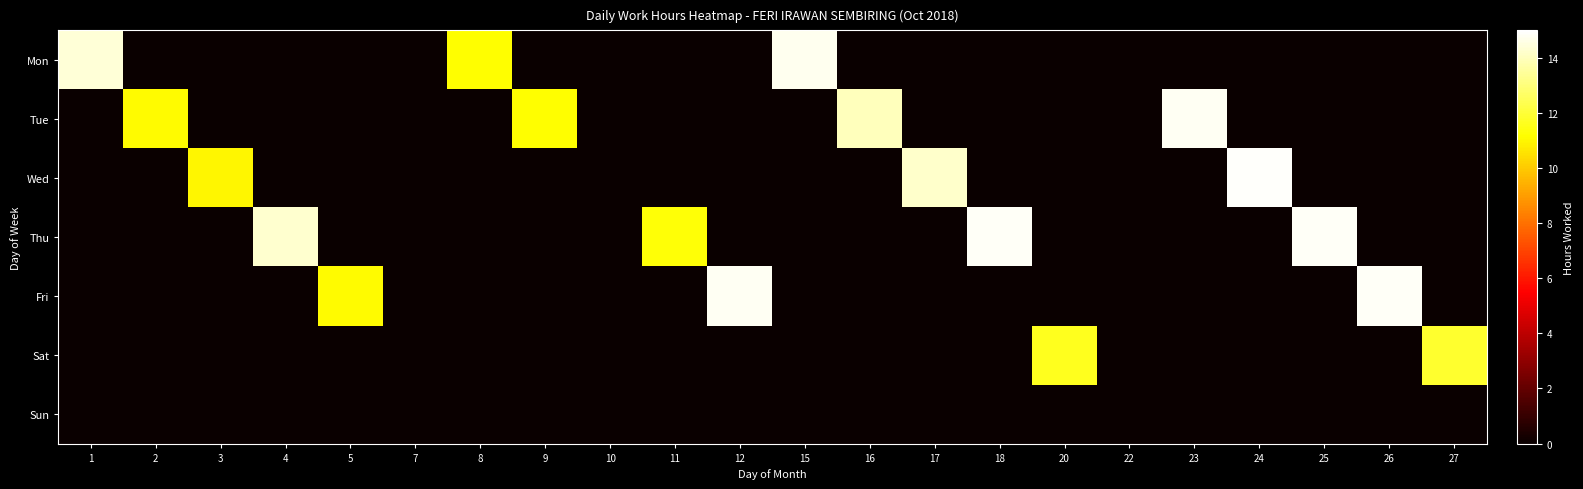

Reading right to left, extract all data points from this chart.

Mon: 27=0.0	26=0.0	25=0.0	24=0.0	23=0.0	22=0.0	20=0.0	18=0.0	17=0.0	16=0.0	15=14.8	12=0.0	11=0.0	10=0.0	9=0.0	8=11.2	7=0.0	5=0.0	4=0.0	3=0.0	2=0.0	1=14.4
Tue: 27=0.0	26=0.0	25=0.0	24=0.0	23=14.8	22=0.0	20=0.0	18=0.0	17=0.0	16=14.0	15=0.0	12=0.0	11=0.0	10=0.0	9=11.2	8=0.0	7=0.0	5=0.0	4=0.0	3=0.0	2=11.1	1=0.0
Wed: 27=0.0	26=0.0	25=0.0	24=14.9	23=0.0	22=0.0	20=0.0	18=0.0	17=14.2	16=0.0	15=0.0	12=0.0	11=0.0	10=0.0	9=0.0	8=0.0	7=0.0	5=0.0	4=0.0	3=11.0	2=0.0	1=0.0
Thu: 27=0.0	26=0.0	25=14.9	24=0.0	23=0.0	22=0.0	20=0.0	18=14.8	17=0.0	16=0.0	15=0.0	12=0.0	11=11.3	10=0.0	9=0.0	8=0.0	7=0.0	5=0.0	4=14.2	3=0.0	2=0.0	1=0.0
Fri: 27=0.0	26=14.9	25=0.0	24=0.0	23=0.0	22=0.0	20=0.0	18=0.0	17=0.0	16=0.0	15=0.0	12=14.8	11=0.0	10=0.0	9=0.0	8=0.0	7=0.0	5=11.1	4=0.0	3=0.0	2=0.0	1=0.0
Sat: 27=11.9	26=0.0	25=0.0	24=0.0	23=0.0	22=0.0	20=11.7	18=0.0	17=0.0	16=0.0	15=0.0	12=0.0	11=0.0	10=0.0	9=0.0	8=0.0	7=0.0	5=0.0	4=0.0	3=0.0	2=0.0	1=0.0
Sun: 27=0.0	26=0.0	25=0.0	24=0.0	23=0.0	22=0.0	20=0.0	18=0.0	17=0.0	16=0.0	15=0.0	12=0.0	11=0.0	10=0.0	9=0.0	8=0.0	7=0.0	5=0.0	4=0.0	3=0.0	2=0.0	1=0.0